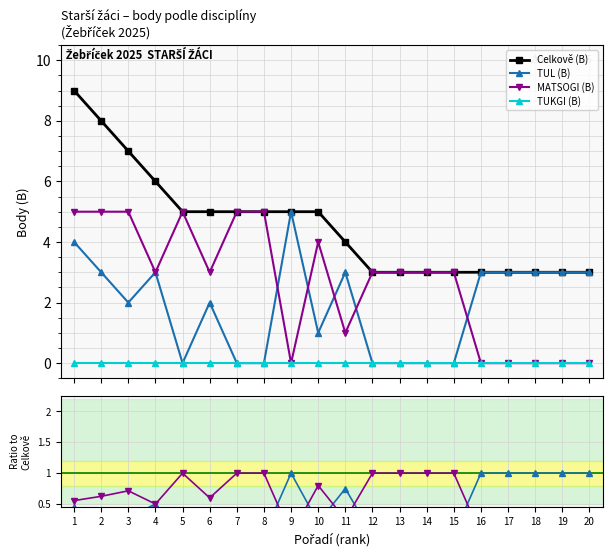

What value does the Celkově (B) series have at 17?

3.0